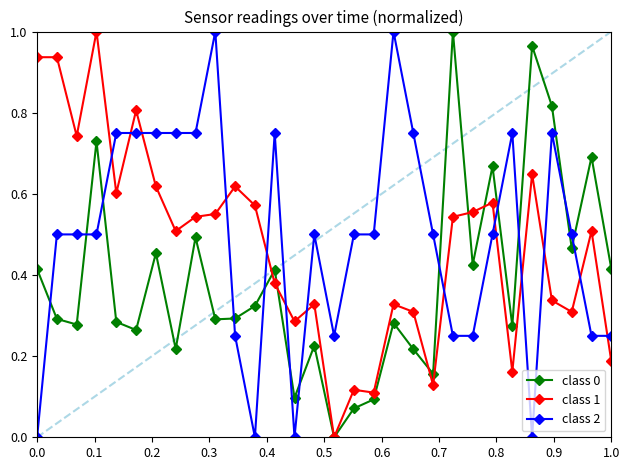

After their last crossing, which series has the higher values: class 2 or class 0?

class 0